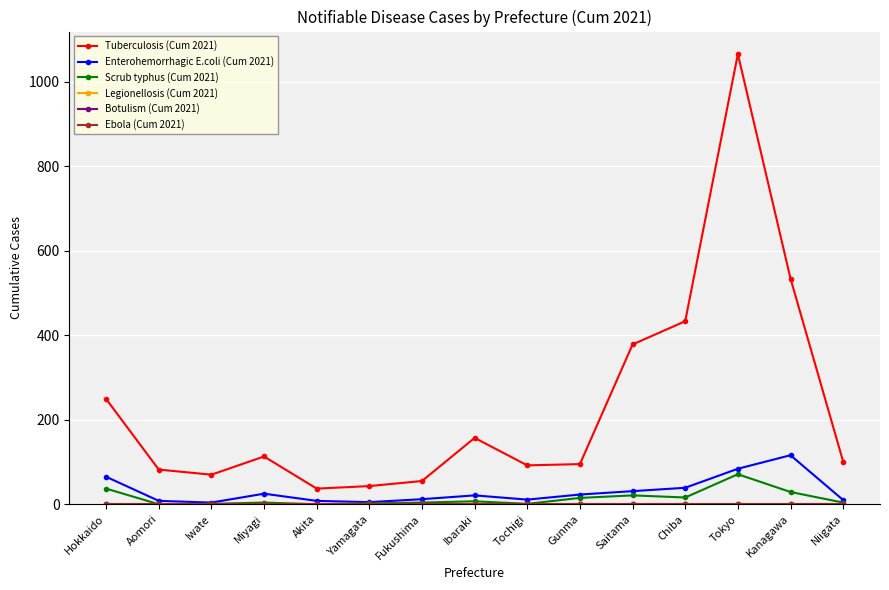

What is the label of the 4th point from the right?

Chiba